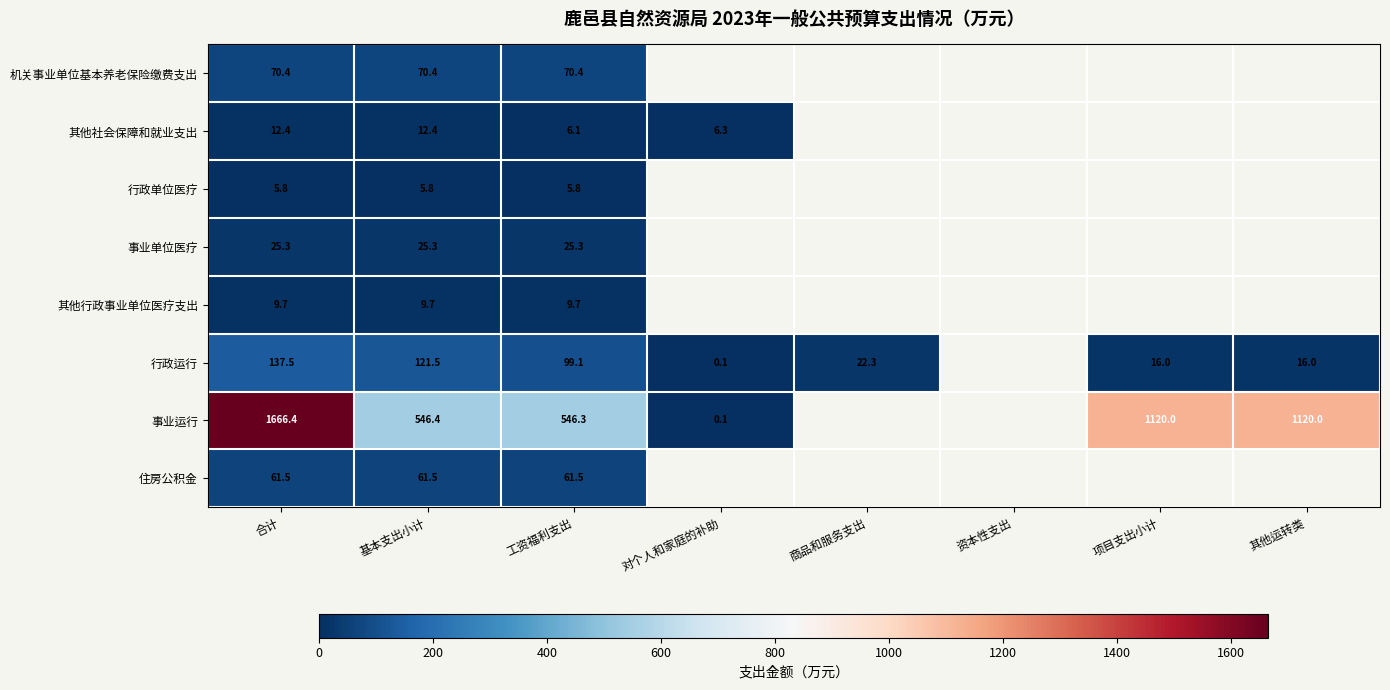

Rank the series at 基本支出小计 from lowest to highest value.

行政单位医疗, 其他行政事业单位医疗支出, 其他社会保障和就业支出, 事业单位医疗, 住房公积金, 机关事业单位基本养老保险缴费支出, 行政运行, 事业运行